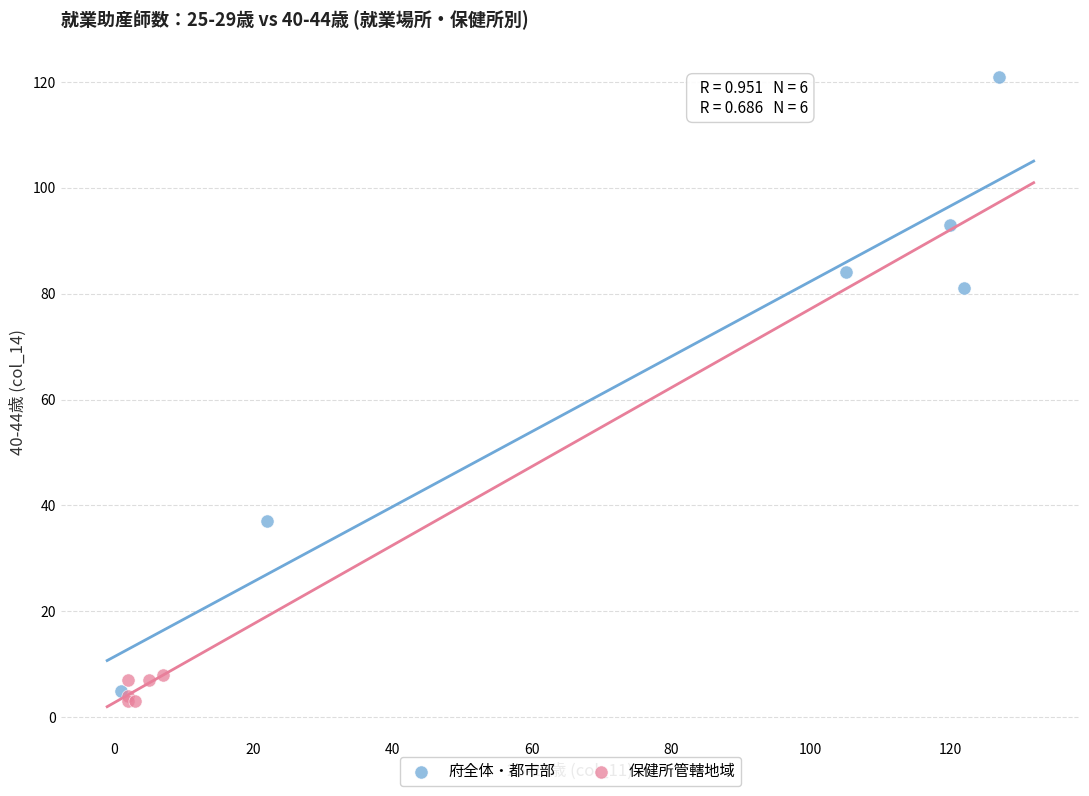

Which series has the largest Y range (max minus min)?

府全体・都市部